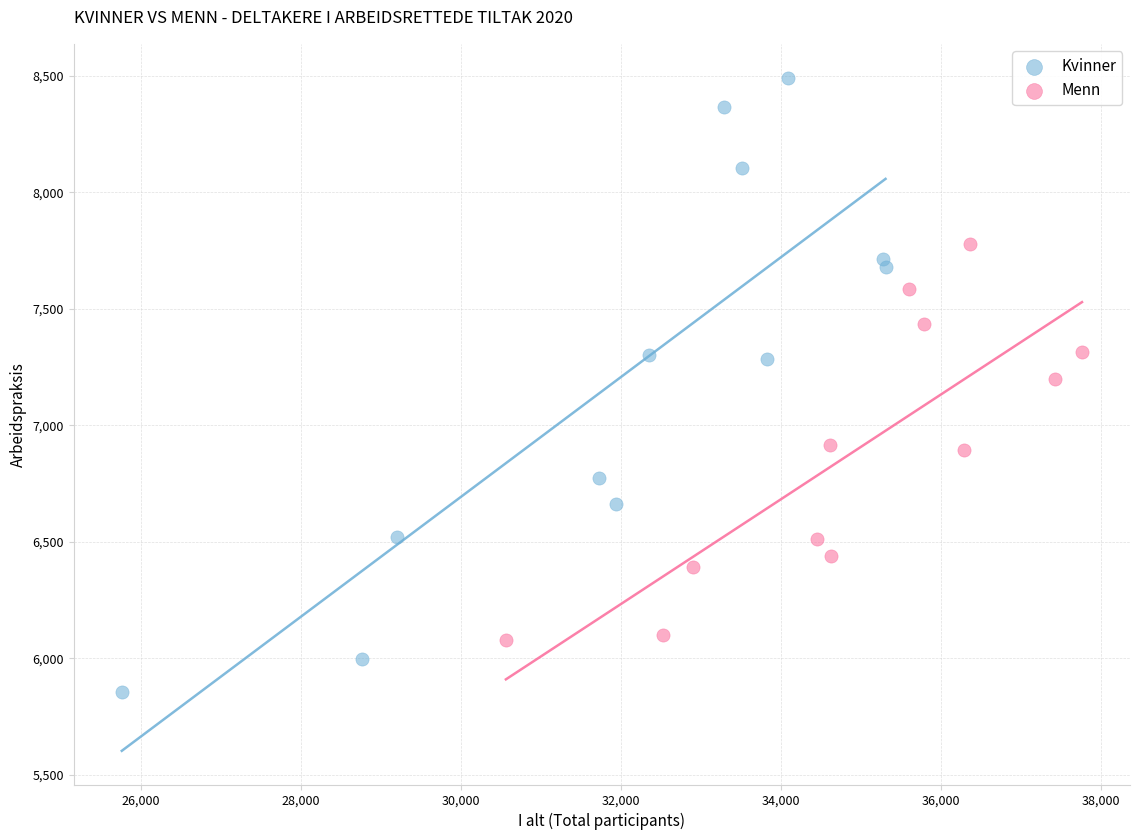

What are all the series names shown in the legend?

Kvinner, Menn